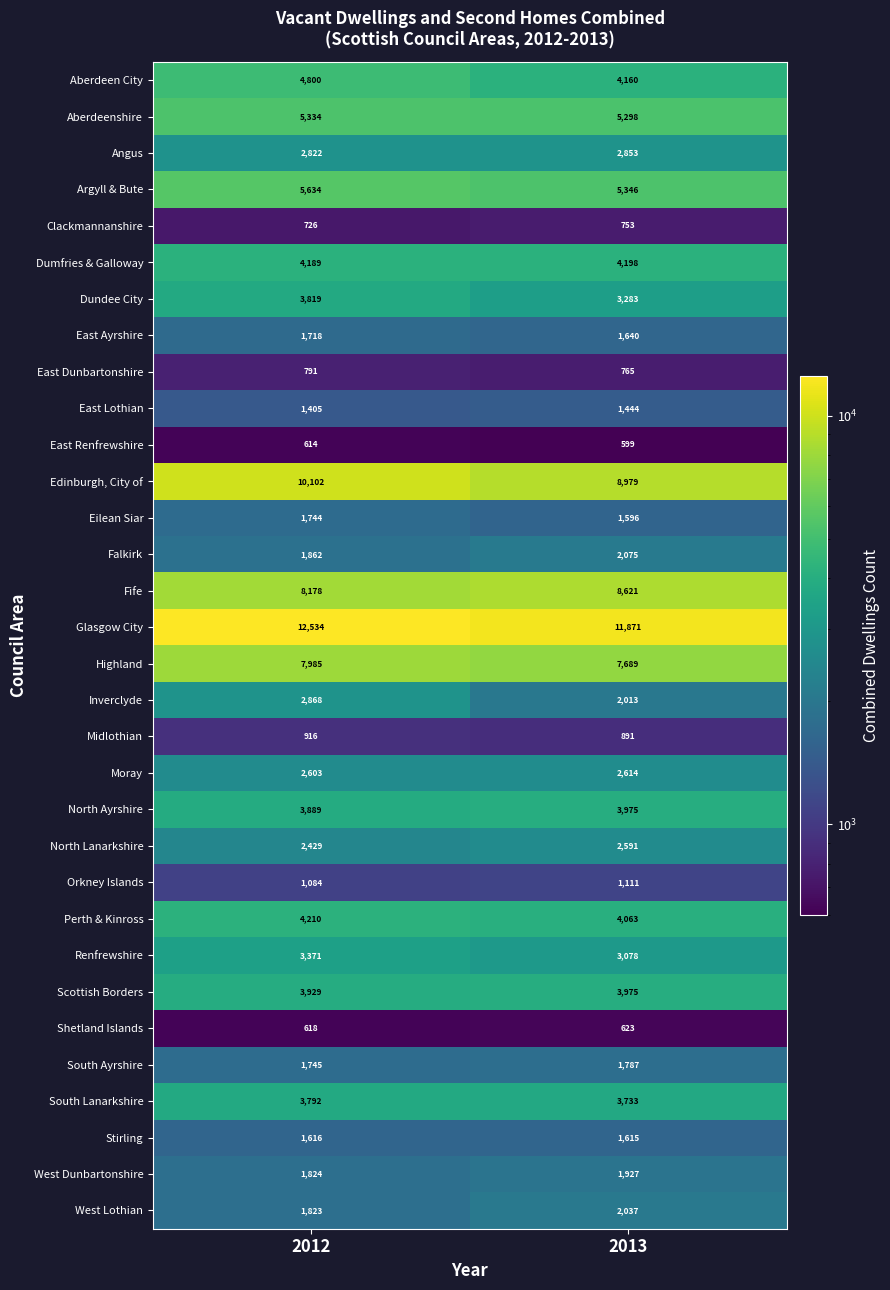

How many values in the South Ayrshire series are below 1787?

1